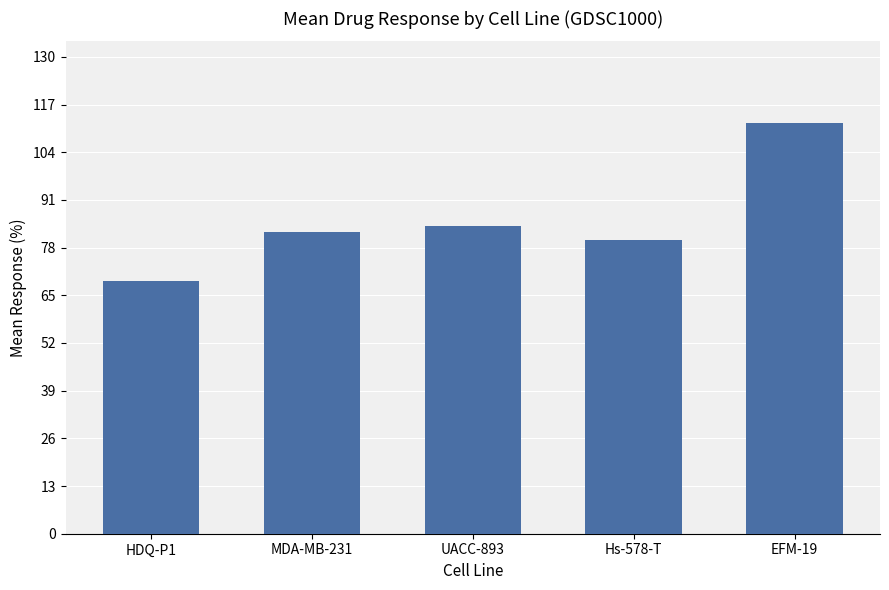

Reading left to right, list all the values displayed in this chart.

HDQ-P1=68.9	MDA-MB-231=82.2	UACC-893=83.8	Hs-578-T=80.2	EFM-19=111.9